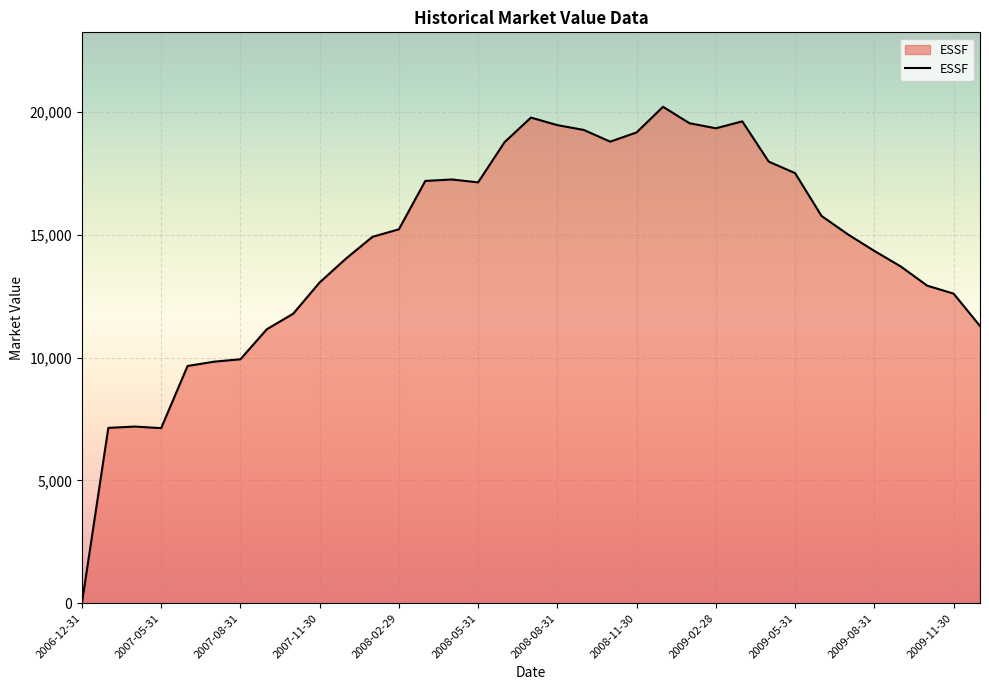

What is the maximum value shown in the chart?

20210.7